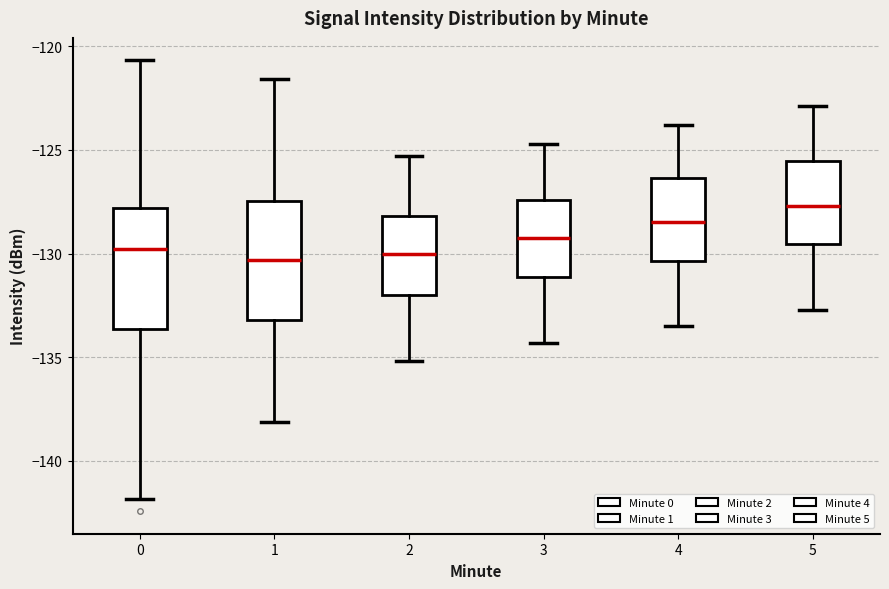

Where is the lower edge of the box at x = 0 on the y-axis? The values are not printed on the chart, so give them approximately, as read against the axis.

-133.5